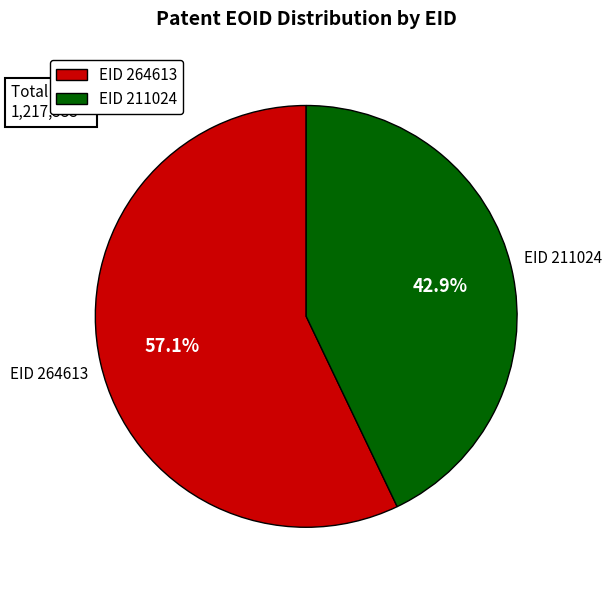

Does any single category account for the majority?

Yes